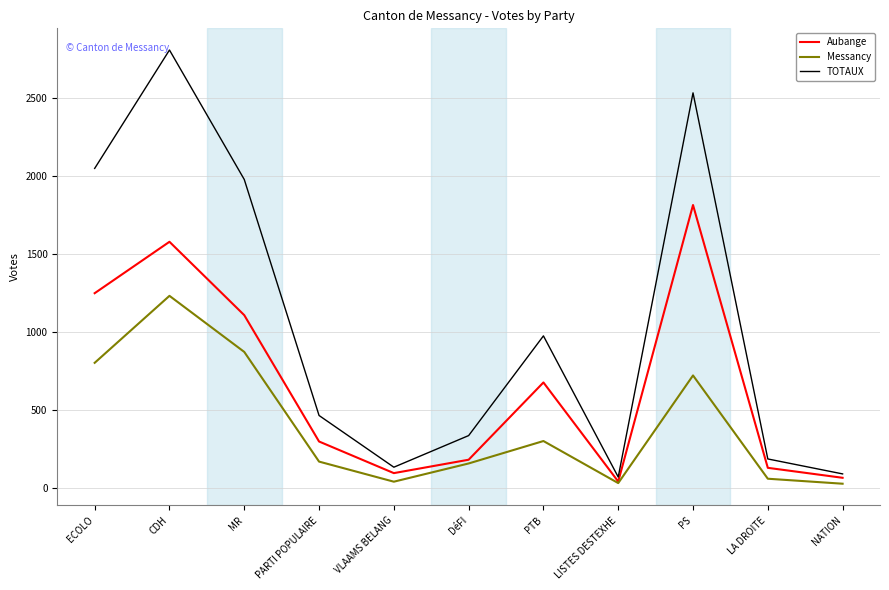

What is the difference between the second highest and minimum values in the Messancy series?

846